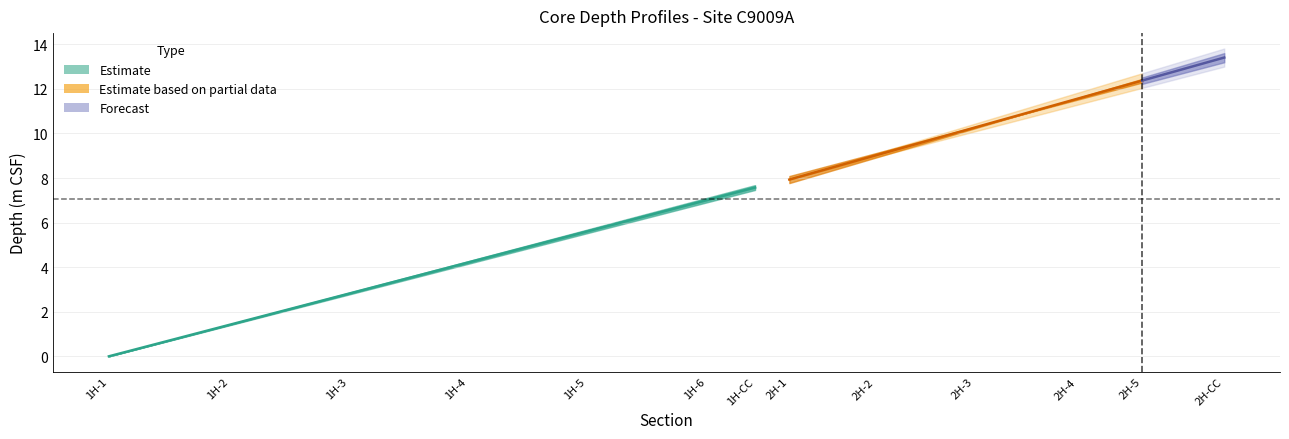

List the labels in order of DSF-A value, smallest first.

1H-1, 1H-2, 1H-3, 1H-4, 1H-5, 1H-6, 1H-CC, 2H-1, 2H-2, 2H-3, 2H-4, 2H-5, 2H-CC